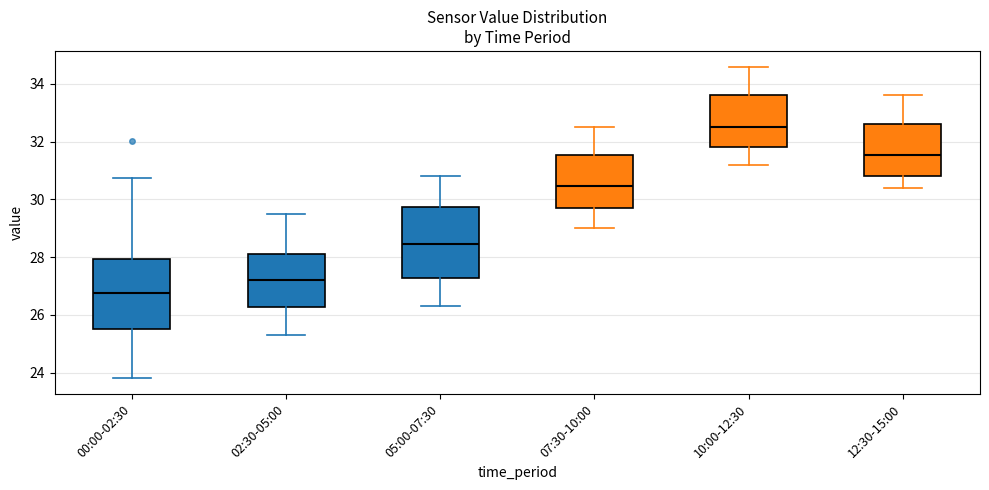

Which box's median line is the lowest?

00:00-02:30